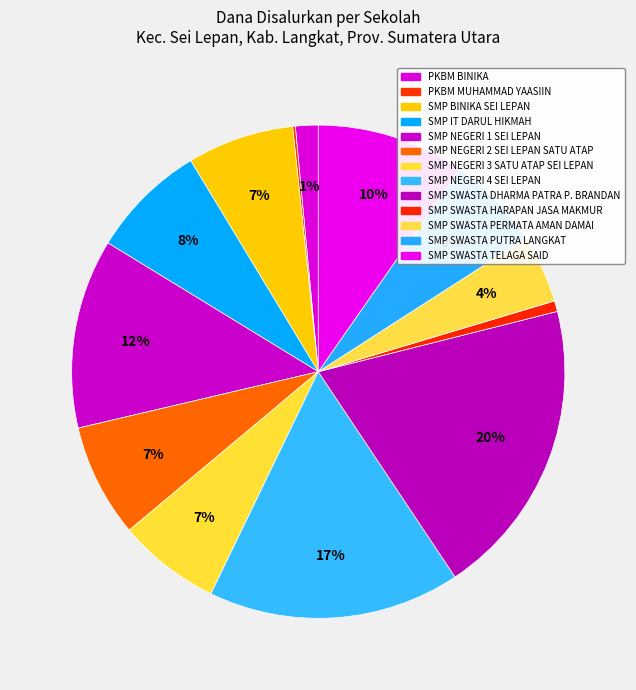

Is there a majority slice in this chart?

No